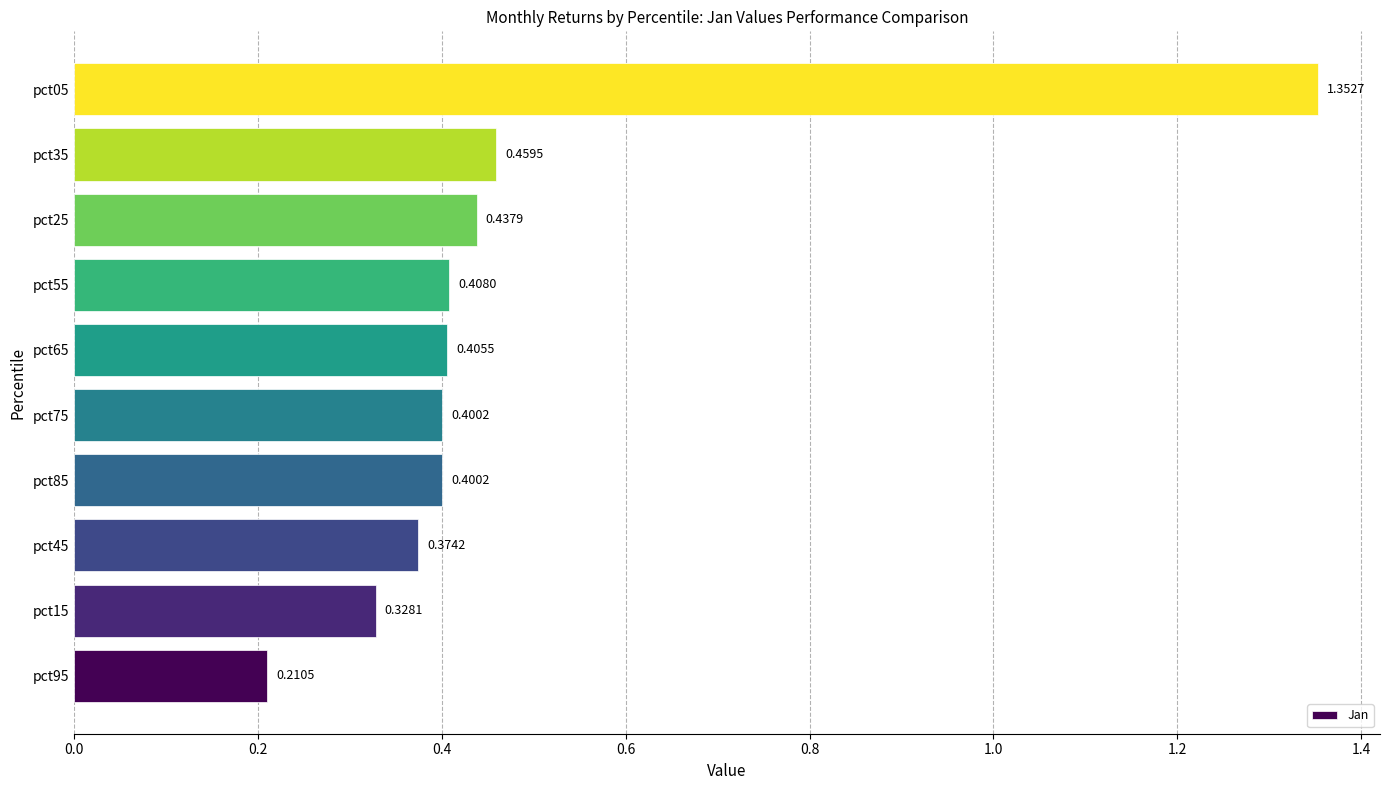

What is the change in value from pct15 to pct75?

+0.1